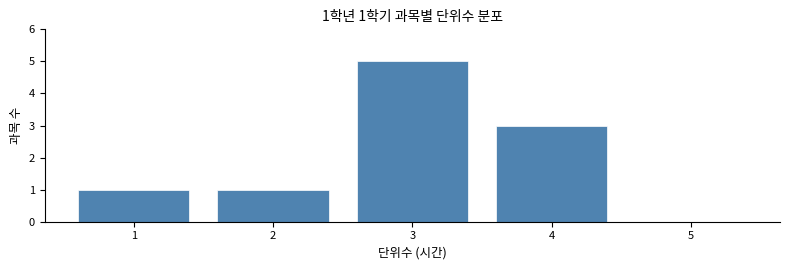

Over which range of the x-axis is the bar tallest?

2.5 to 3.5